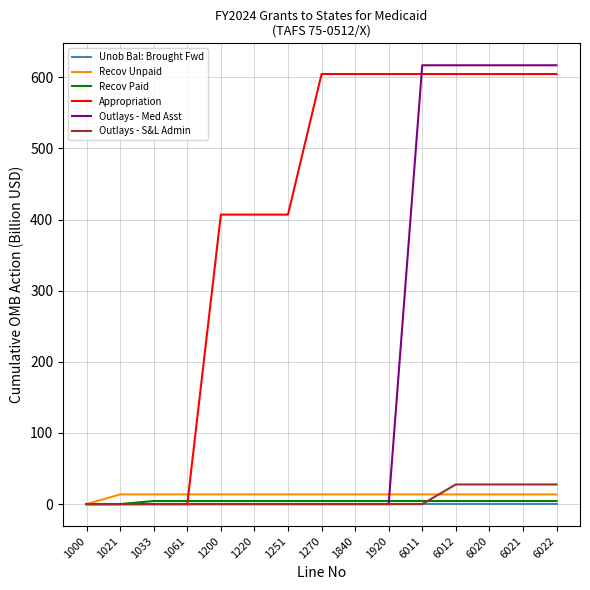

Reading left to right, extract all data points from this chart.

Unob Bal: Brought Fwd: 1000=0.1	1021=0.1	1033=0.1	1061=0.1	1200=0.1	1220=0.1	1251=0.1	1270=0.1	1840=0.1	1920=0.1	6011=0.1	6012=0.1	6020=0.1	6021=0.1	6022=0.1
Recov Unpaid: 1000=0.0	1021=13.6	1033=13.6	1061=13.6	1200=13.6	1220=13.6	1251=13.6	1270=13.6	1840=13.6	1920=13.6	6011=13.6	6012=13.6	6020=13.6	6021=13.6	6022=13.6
Recov Paid: 1000=0.0	1021=0.0	1033=4.4	1061=4.4	1200=4.4	1220=4.4	1251=4.4	1270=4.4	1840=4.4	1920=4.4	6011=4.4	6012=4.4	6020=4.4	6021=4.4	6022=4.4
Appropriation: 1000=0.0	1021=0.0	1033=0.0	1061=0.0	1200=407.0	1220=407.0	1251=407.0	1270=604.5	1840=604.5	1920=604.5	6011=604.5	6012=604.5	6020=604.5	6021=604.5	6022=604.5
Outlays - Med Asst: 1000=0.0	1021=0.0	1033=0.0	1061=0.0	1200=0.0	1220=0.0	1251=0.0	1270=0.0	1840=0.0	1920=0.0	6011=616.9	6012=616.9	6020=616.9	6021=616.9	6022=616.9
Outlays - S&L Admin: 1000=0.0	1021=0.0	1033=0.0	1061=0.0	1200=0.0	1220=0.0	1251=0.0	1270=0.0	1840=0.0	1920=0.0	6011=0.0	6012=27.6	6020=27.6	6021=27.6	6022=27.6